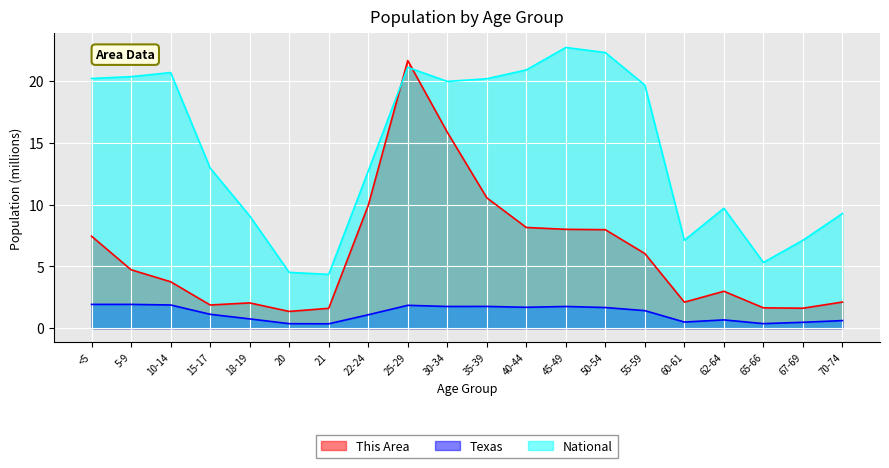

Reading right to left, list all the values displayed in this chart.

This Area: 70-74=2.1	67-69=1.6	65-66=1.6	62-64=3.0	60-61=2.1	55-59=6.0	50-54=8.0	45-49=8.0	40-44=8.2	35-39=10.6	30-34=15.9	25-29=21.6	22-24=9.9	21=1.6	20=1.4	18-19=2.0	15-17=1.9	10-14=3.8	5-9=4.7	<5=7.4
Texas: 70-74=0.6	67-69=0.5	65-66=0.4	62-64=0.7	60-61=0.5	55-59=1.4	50-54=1.7	45-49=1.8	40-44=1.7	35-39=1.8	30-34=1.8	25-29=1.9	22-24=1.1	21=0.4	20=0.4	18-19=0.8	15-17=1.1	10-14=1.9	5-9=1.9	<5=1.9
National: 70-74=9.3	67-69=7.1	65-66=5.3	62-64=9.7	60-61=7.1	55-59=19.7	50-54=22.3	45-49=22.7	40-44=20.9	35-39=20.2	30-34=20.0	25-29=21.1	22-24=12.7	21=4.4	20=4.5	18-19=9.1	15-17=13.0	10-14=20.7	5-9=20.3	<5=20.2